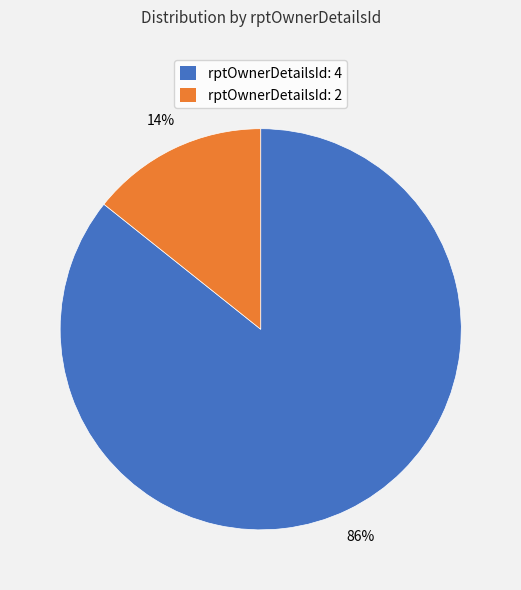

Is it true that rptOwnerDetailsId: 4 is 72% of the pie?

False